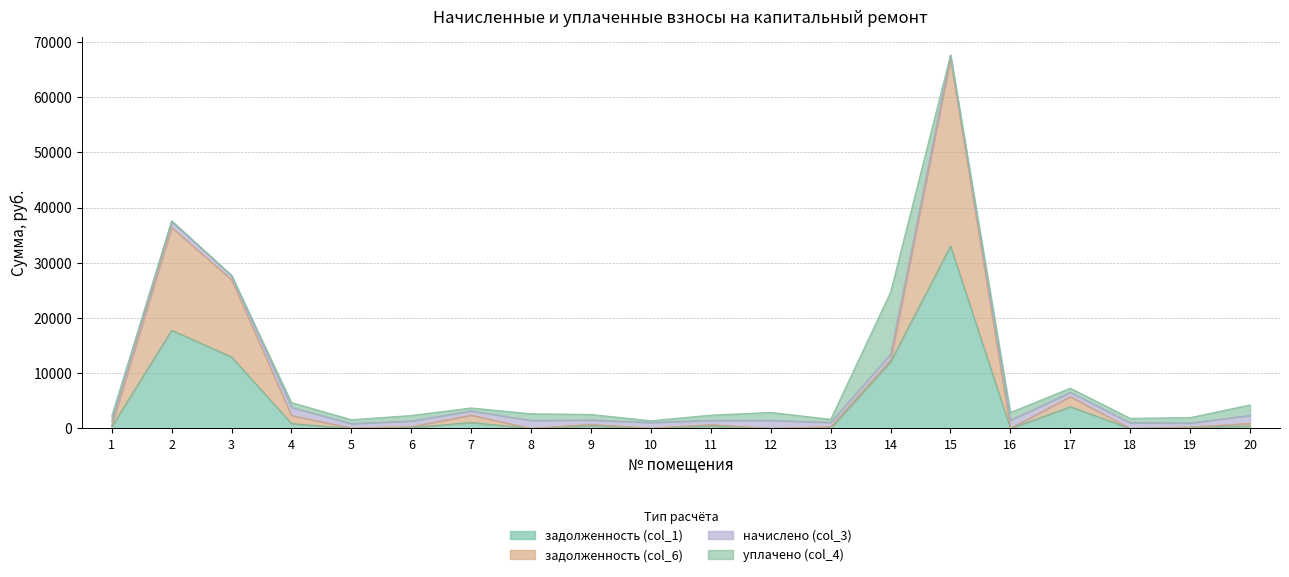

True or false: задолженность (col_1) and задолженность (col_6) cross at least once.

False